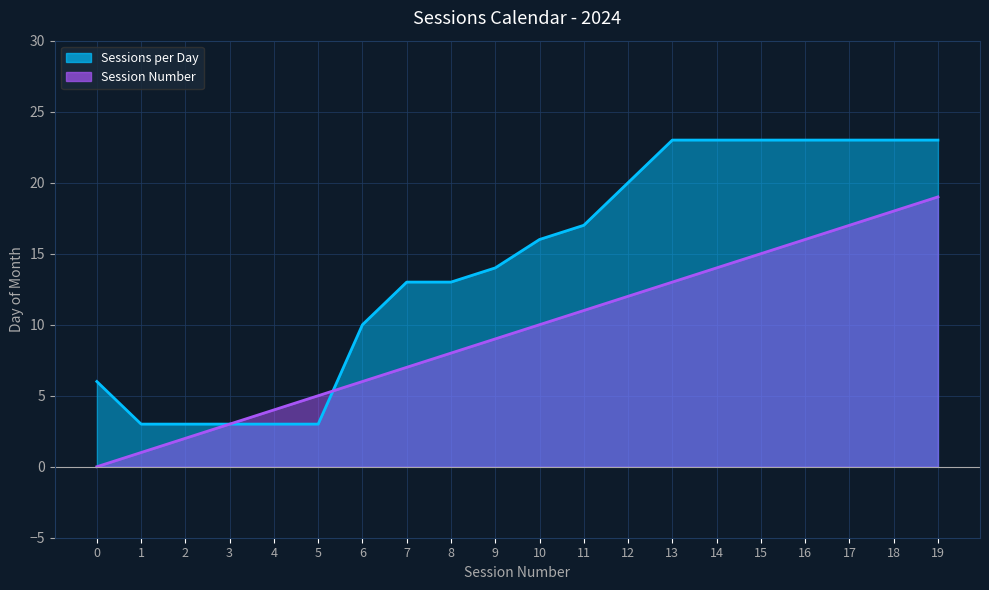

How many values in the Session Number series are below 10?

10